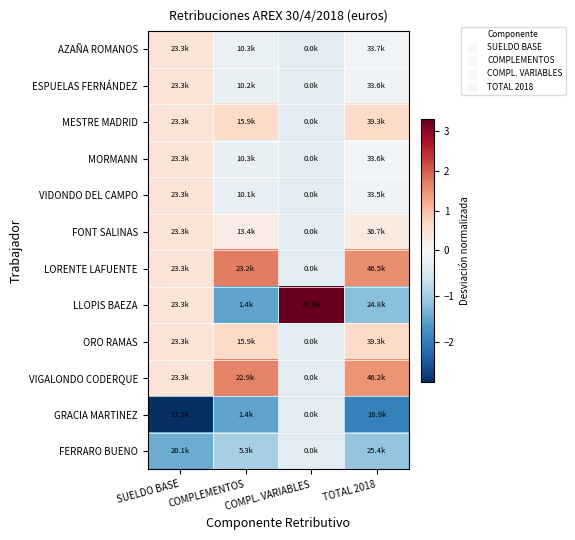

Count the number of categories in the chart.

4